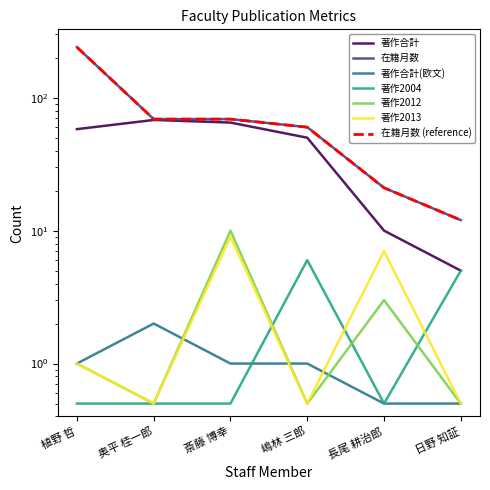

What is the label of the 3rd point from the right?

嶋林 三郎